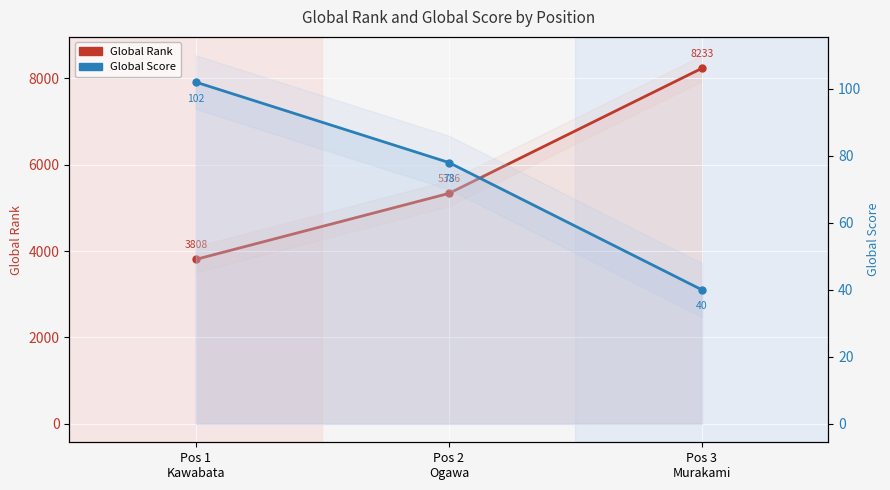

What is the sum of the Global Rank values at Pos 3
Murakami and Pos 1
Kawabata?

12041